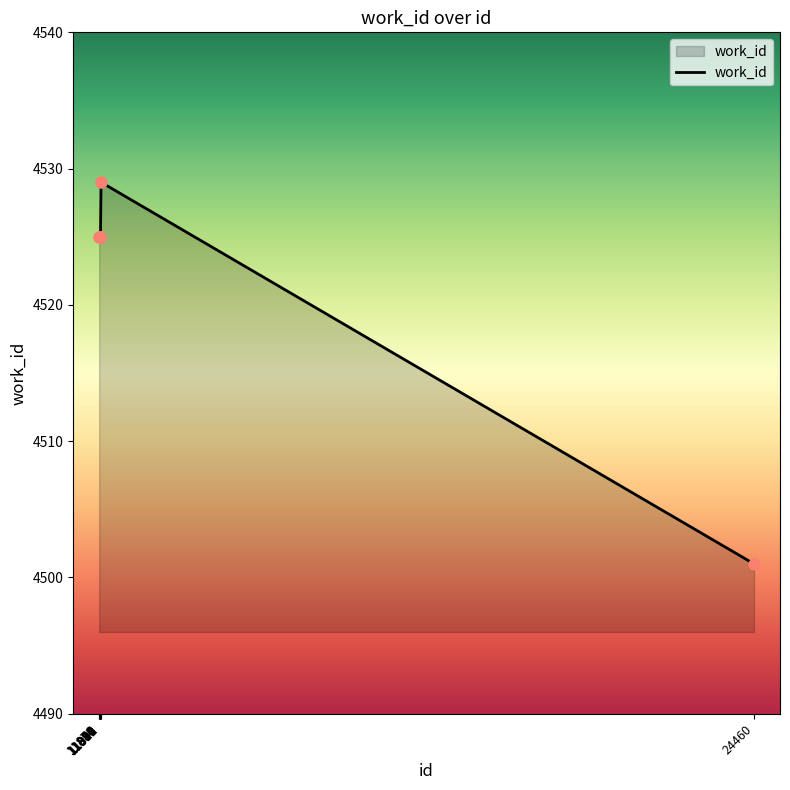

Between 11899 and 11913, which is larger?

11913